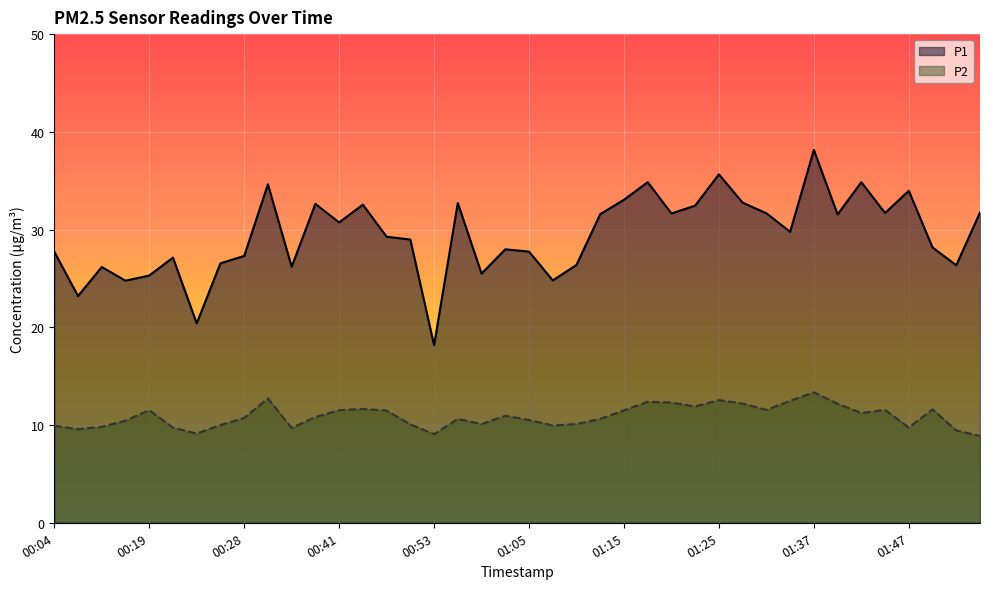

At which label does P1 reach its peak?

01:37